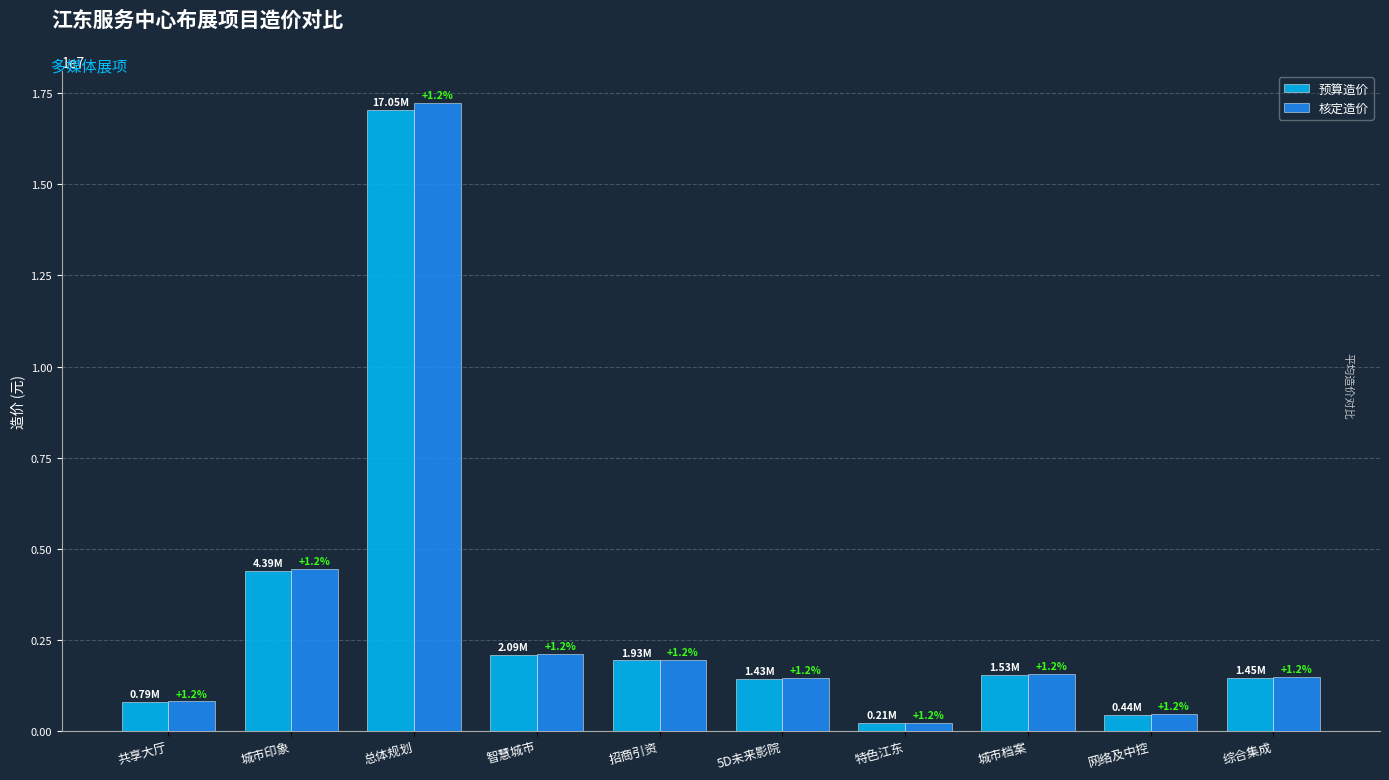

Where is 预算造价 nearest to the value 8626997?

城市印象